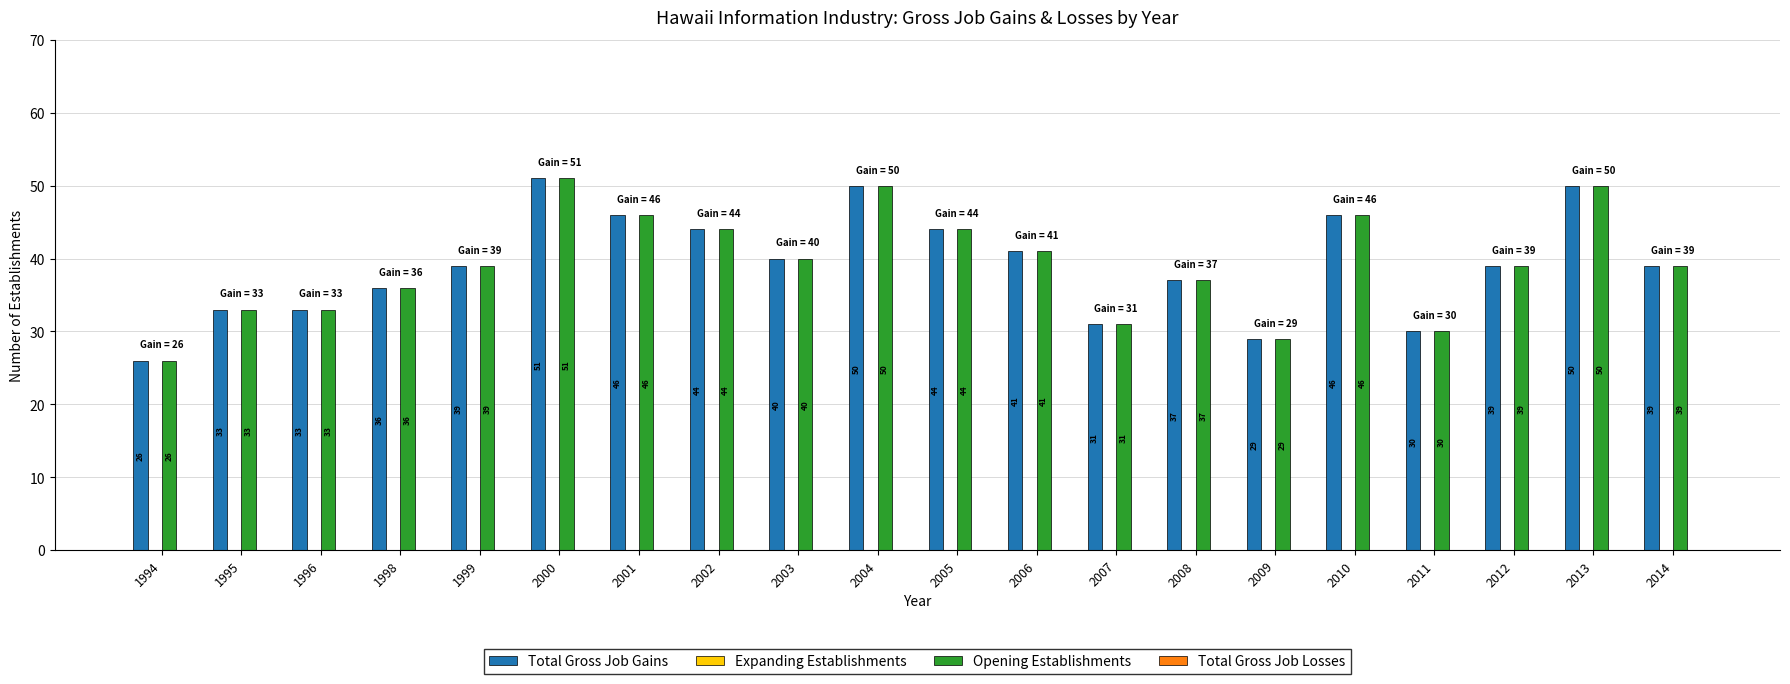

Reading left to right, list all the values displayed in this chart.

Total Gross Job Gains: 1994=26	1995=33	1996=33	1998=36	1999=39	2000=51	2001=46	2002=44	2003=40	2004=50	2005=44	2006=41	2007=31	2008=37	2009=29	2010=46	2011=30	2012=39	2013=50	2014=39
Opening Establishments: 1994=26	1995=33	1996=33	1998=36	1999=39	2000=51	2001=46	2002=44	2003=40	2004=50	2005=44	2006=41	2007=31	2008=37	2009=29	2010=46	2011=30	2012=39	2013=50	2014=39